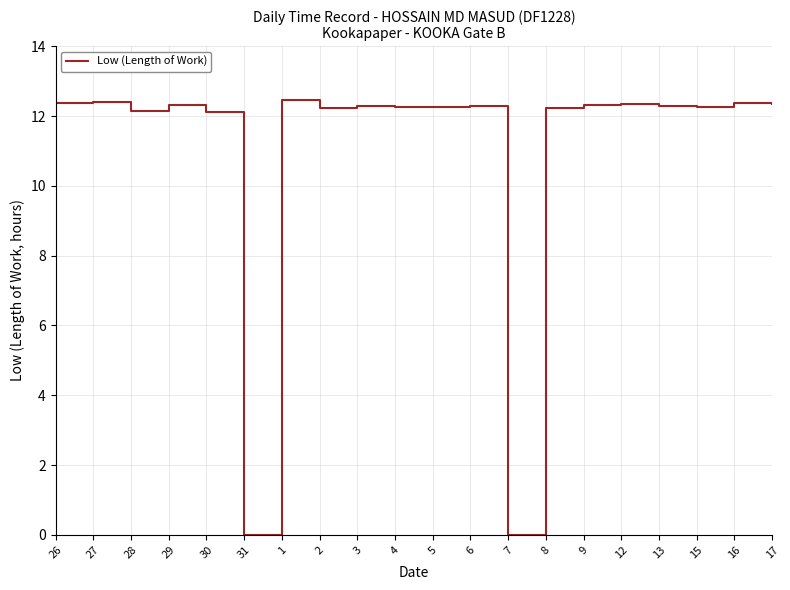

What is the difference between the second highest and minimum values?

12.4